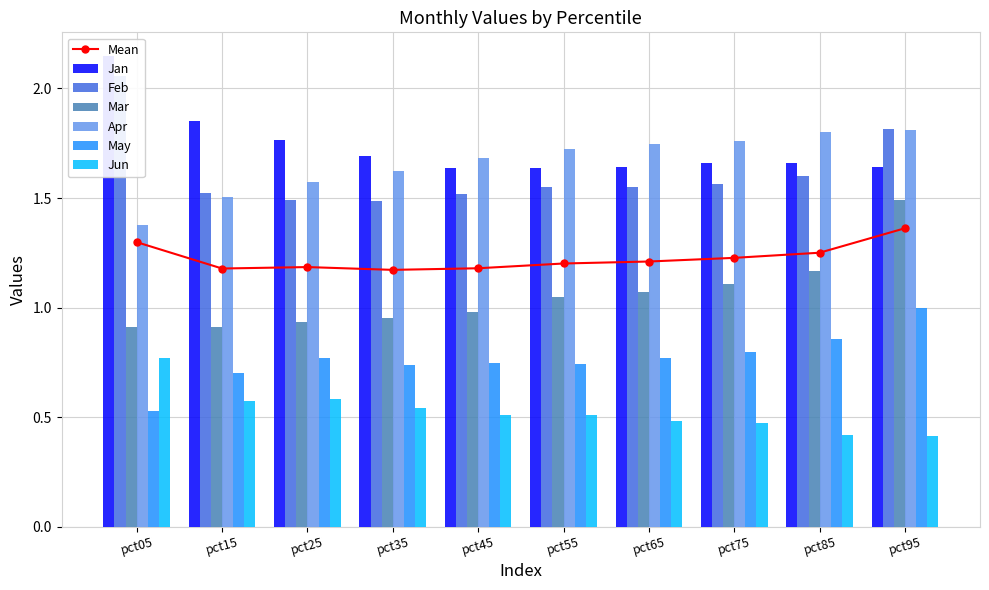

Count the number of categories in the chart.

10